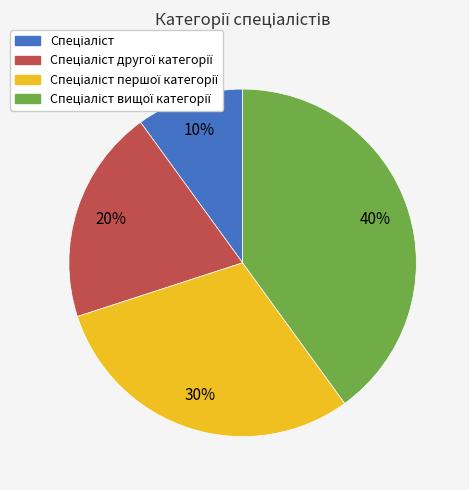

Does any single category account for the majority?

No